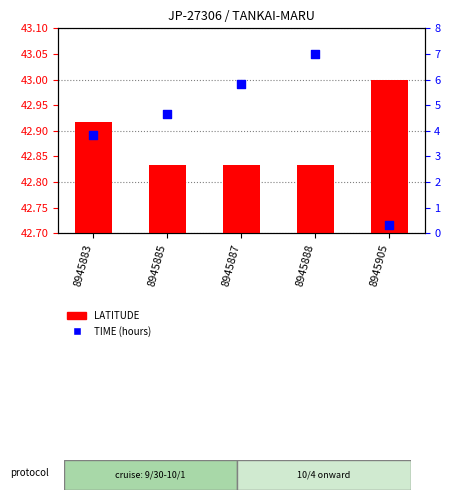

At which category is the sum across all series the highest?

8945888